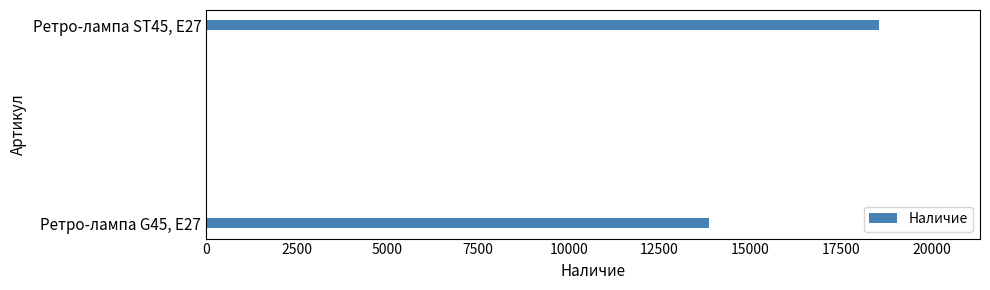

What is the greatest value displayed?

18553